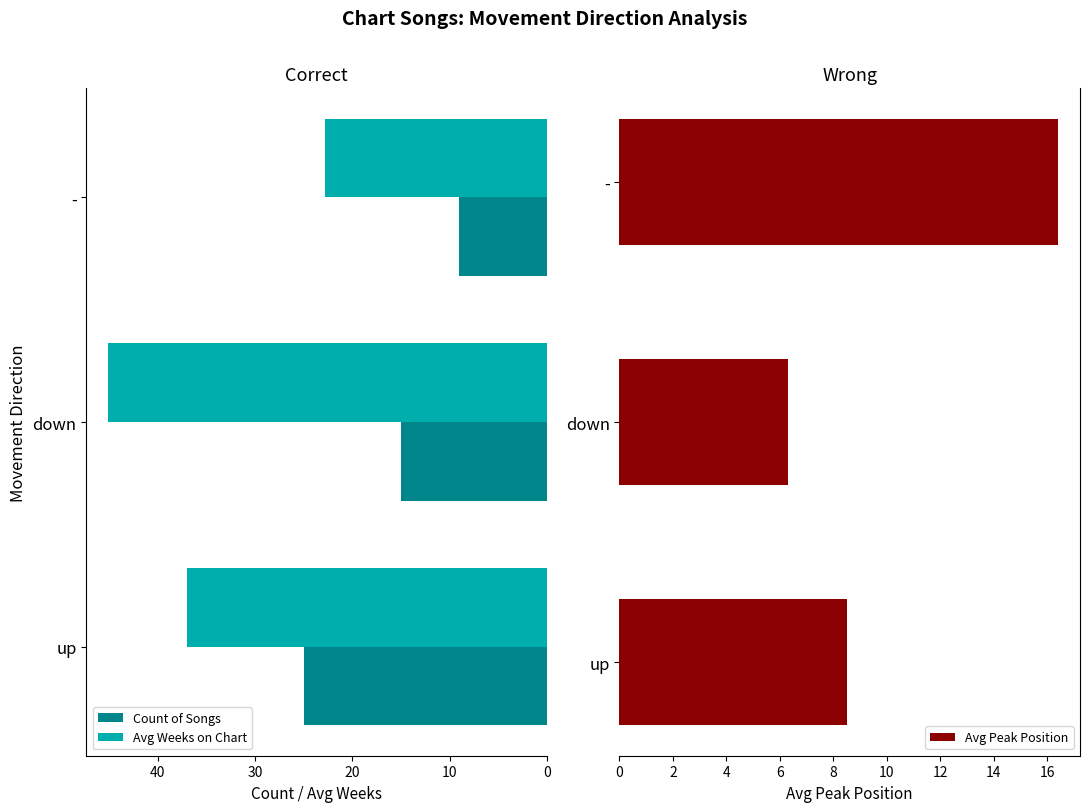

The Avg Weeks on Chart series shows 61.7 at up. True or false?

False